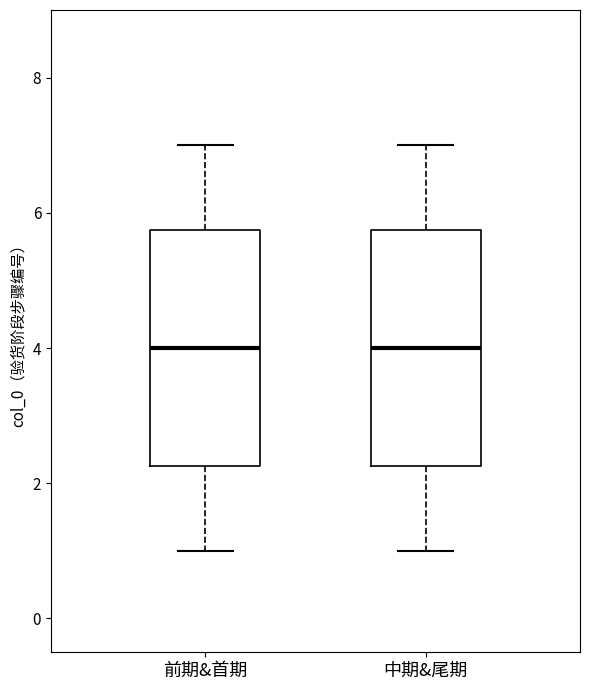

Reading left to right, transcribe this box plot: for each box, give where its median line is, the range the box spans, and where its two whiskers end, as read against the y-axis. The values are not printed on the chart, so give them approximately, as read against the axis.

前期&首期: median 4.0, box 2.2 to 5.8, whiskers 1.0 to 7.0
中期&尾期: median 4.0, box 2.2 to 5.8, whiskers 1.0 to 7.0